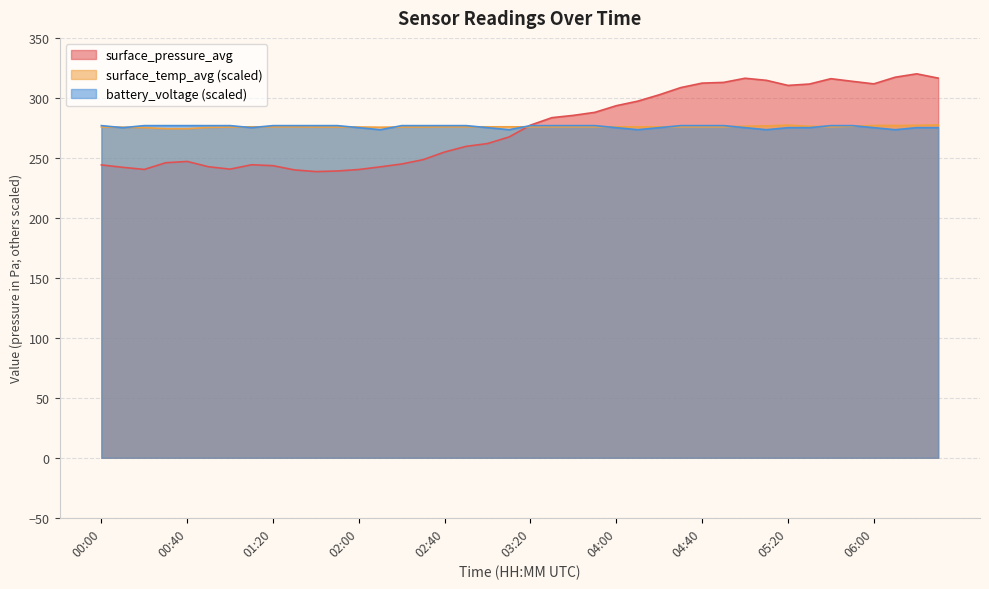

What is the smallest value displayed?

238.5